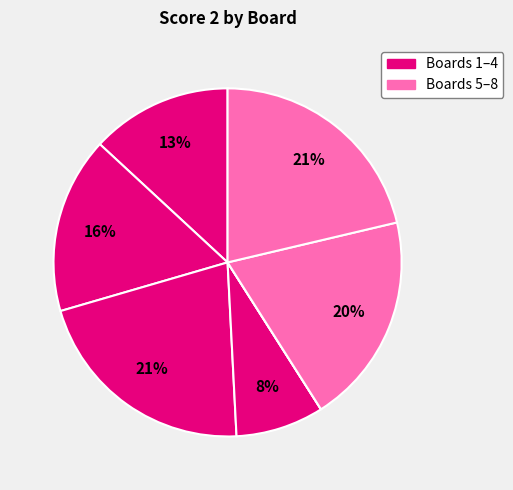

To the nearest percent, what is the average slice percentage?

12%